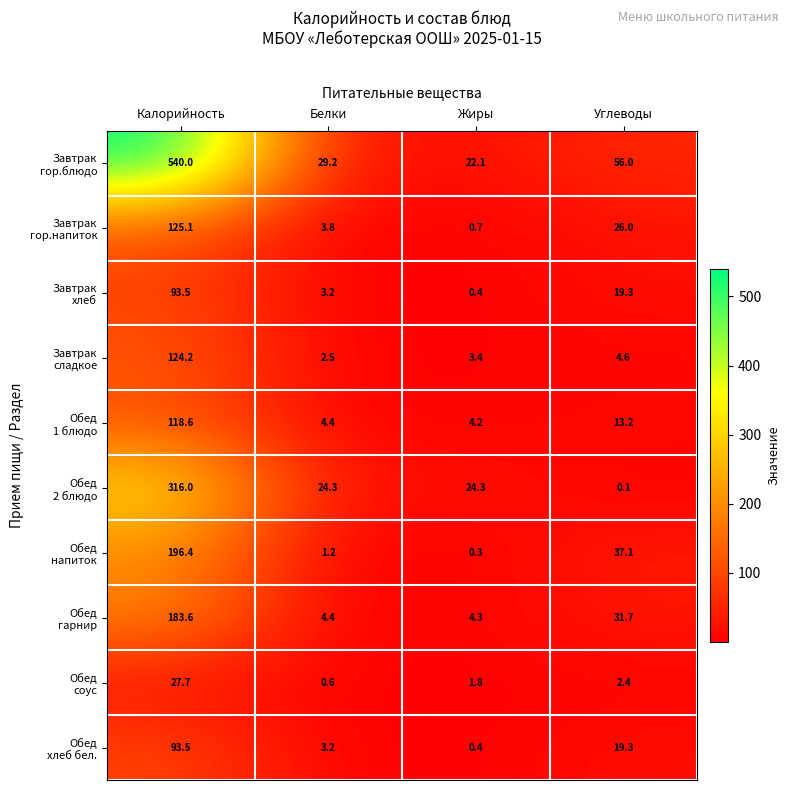

What is the difference between the highest and lowest values at Белки?

28.6